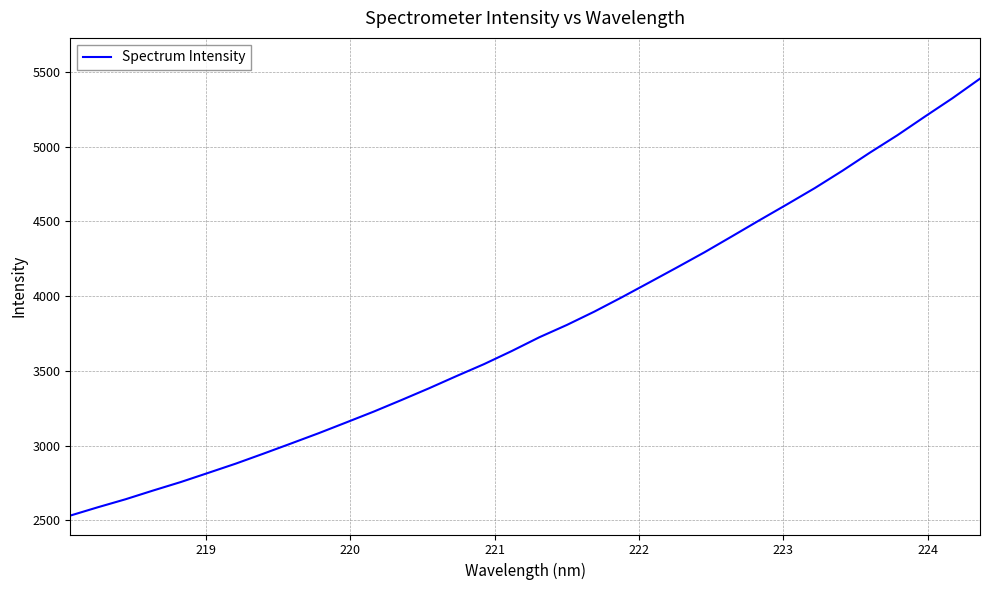

What is the average value?

3787.8